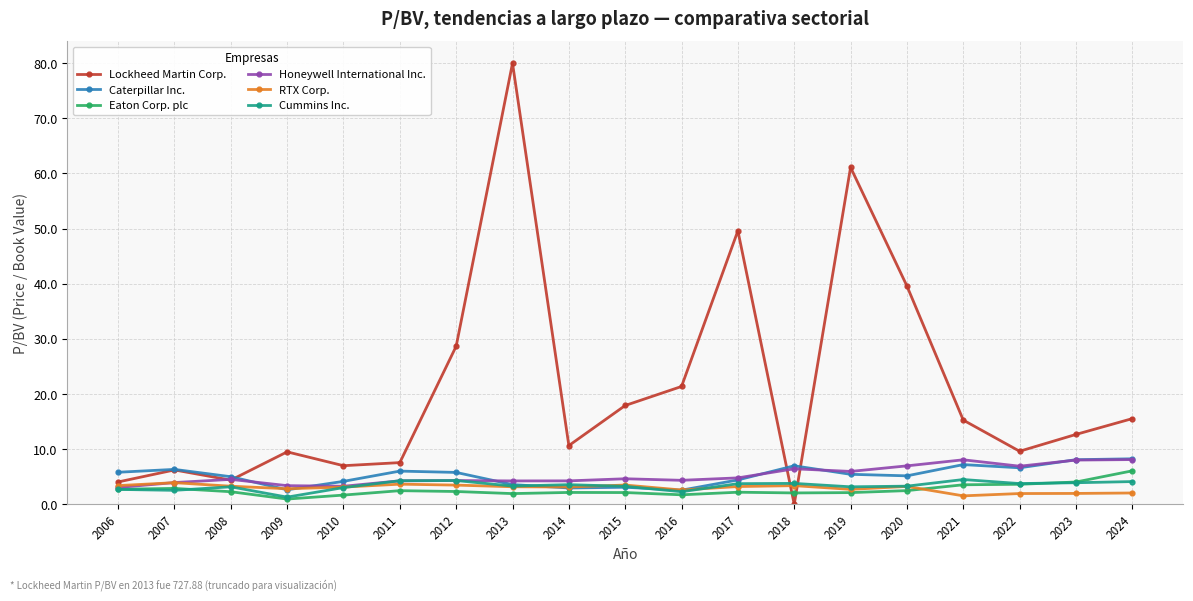

What is the total value across all series at 2020?

60.7